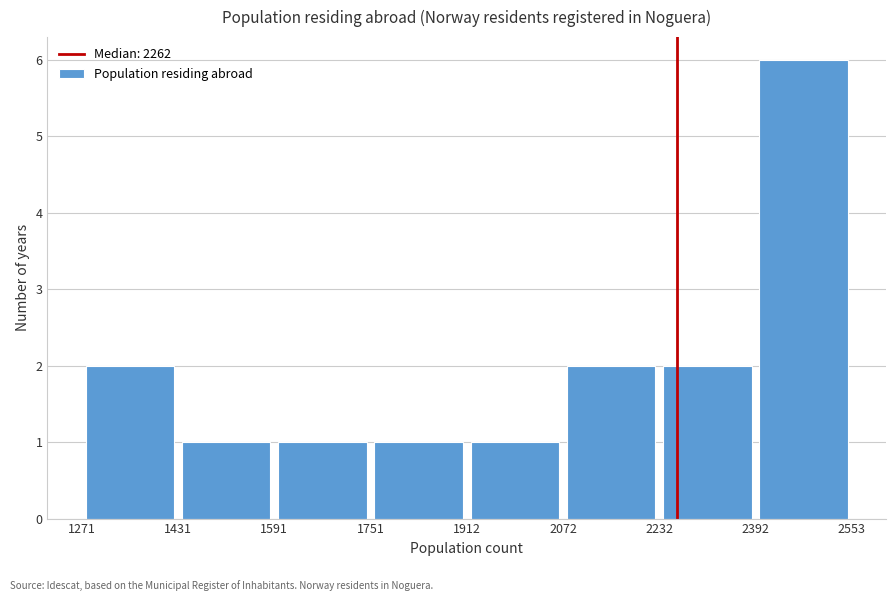

How tall is the bar that spans 1271 to 1431 on the x-axis? The values are not printed on the chart, so give them approximately, as read against the axis.

2